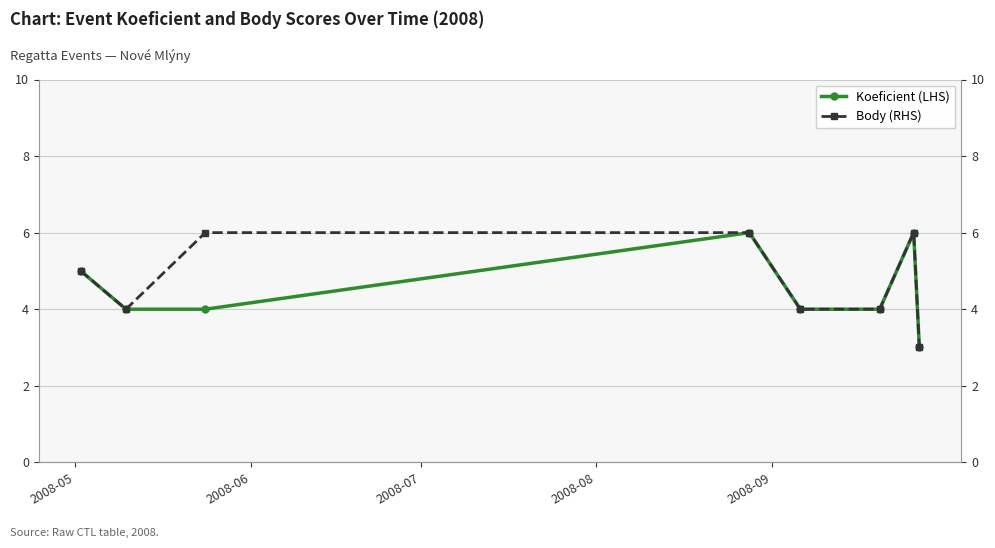

How many interior local peaks does the Koeficient (LHS) series have?

2